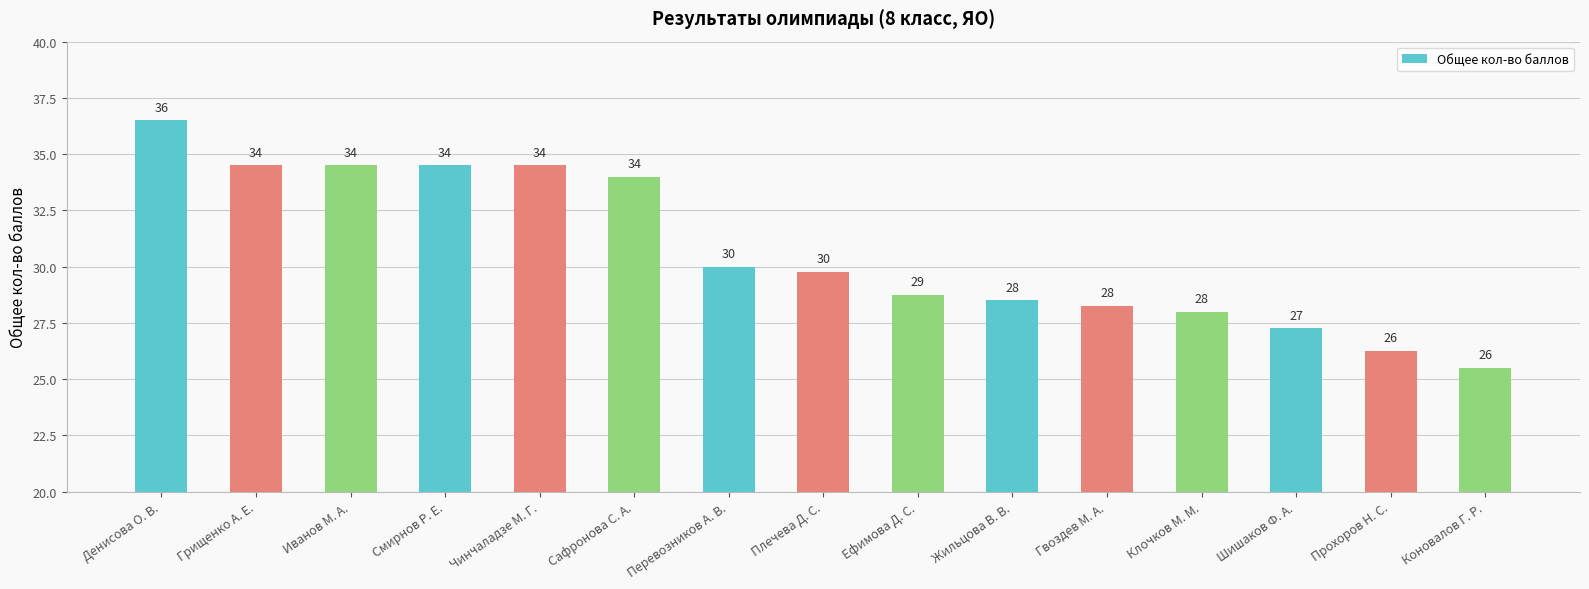

What is the ratio of the value at Гвоздев М. А. to the value at Прохоров Н. С.?

1.1